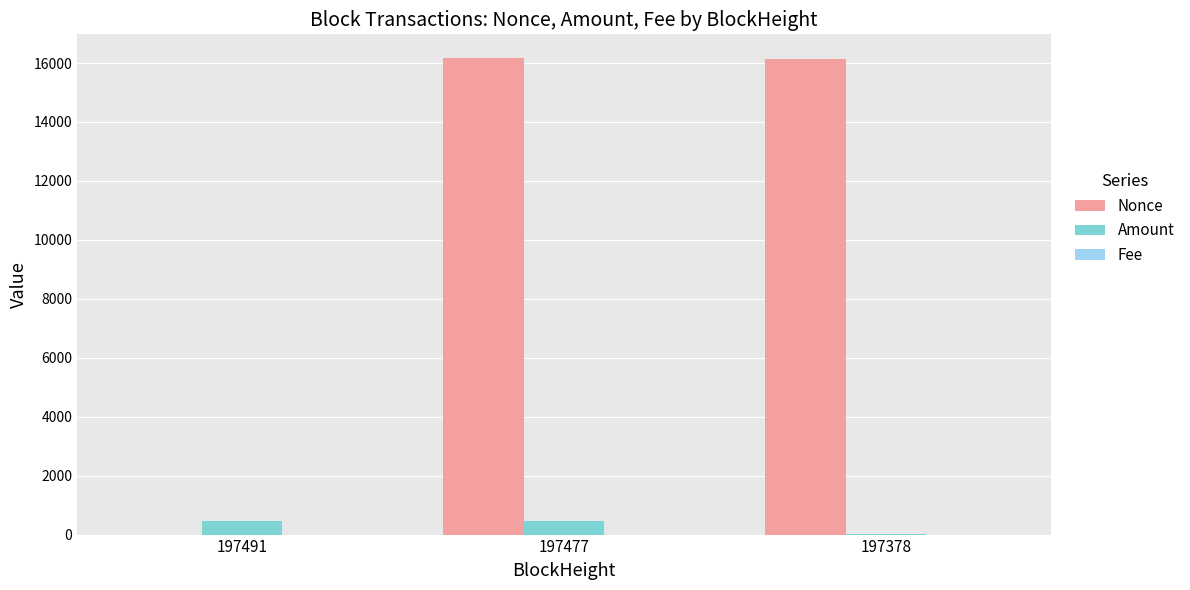

True or false: Nonce has a value of 16165.0 at 197477.

True